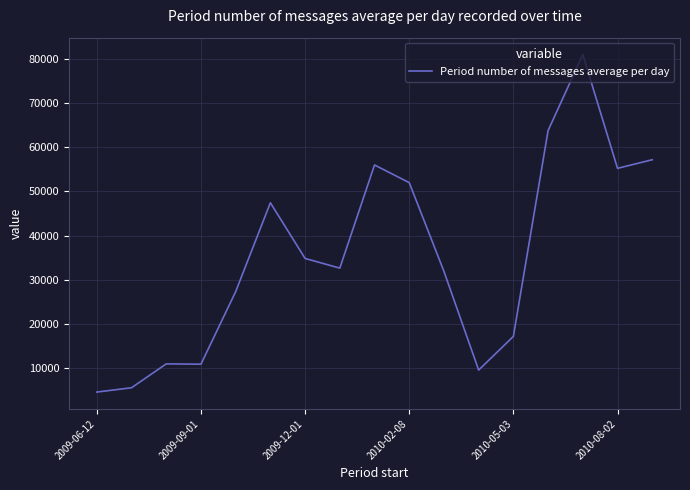

How many lines are shown in the chart?

1